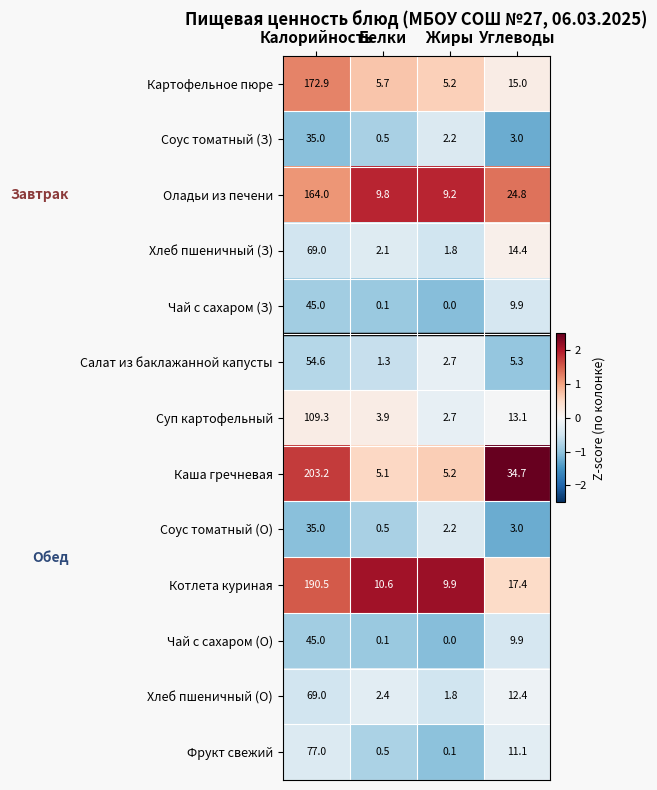

The value of Хлеб пшеничный (З) at Белки is 1.0. True or false?

False